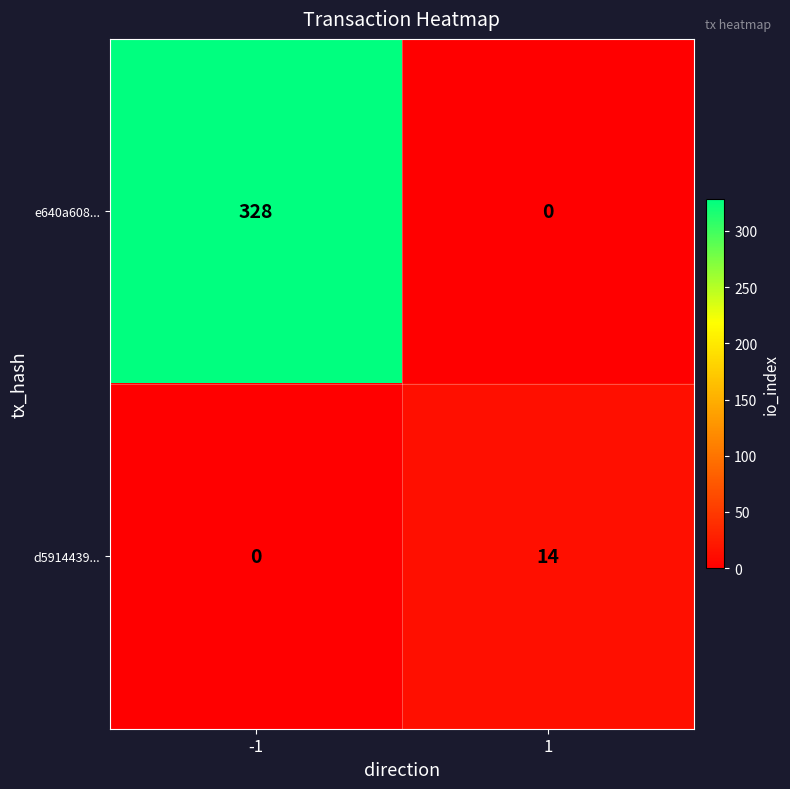

What is the average value of the e640a608... series?

164